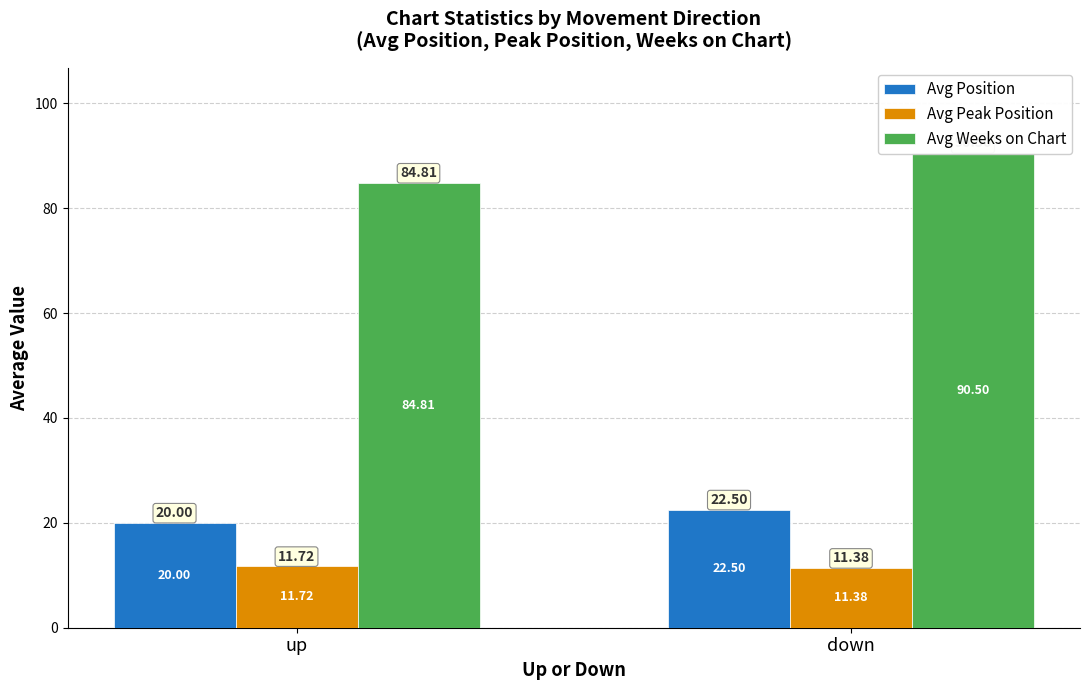

What position from the left is down?

2